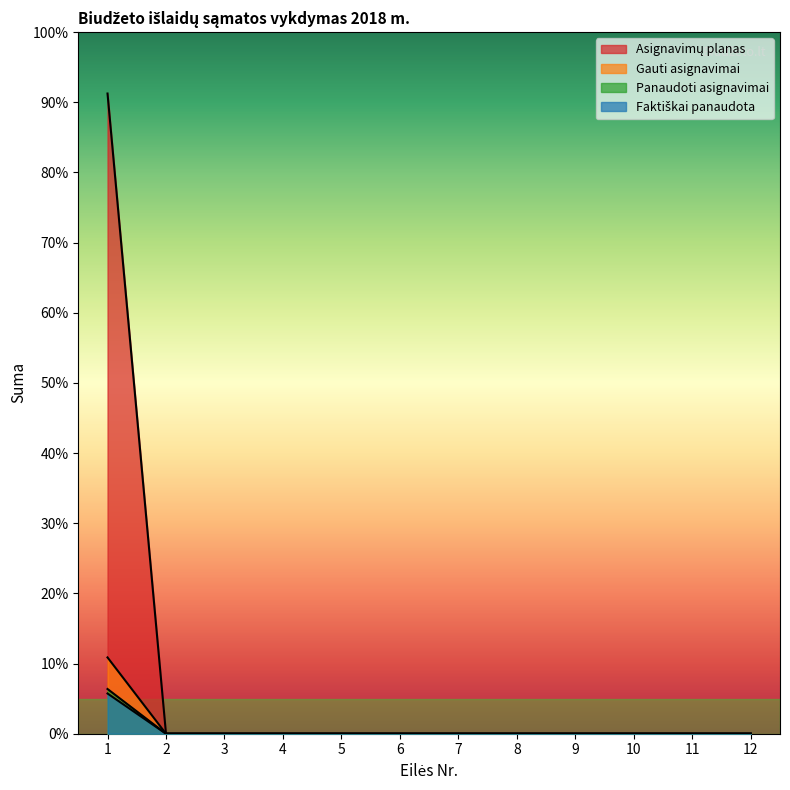

True or false: Faktiškai panaudota and Panaudoti asignavimai cross at least once.

False